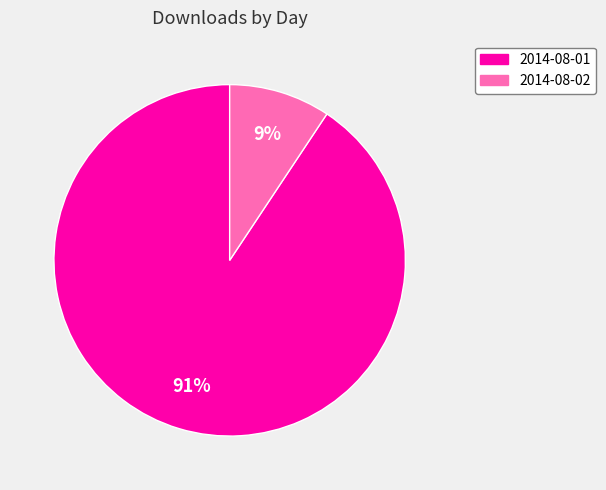

Do 2014-08-02 and 2014-08-01 together represent more than half of the pie?

Yes